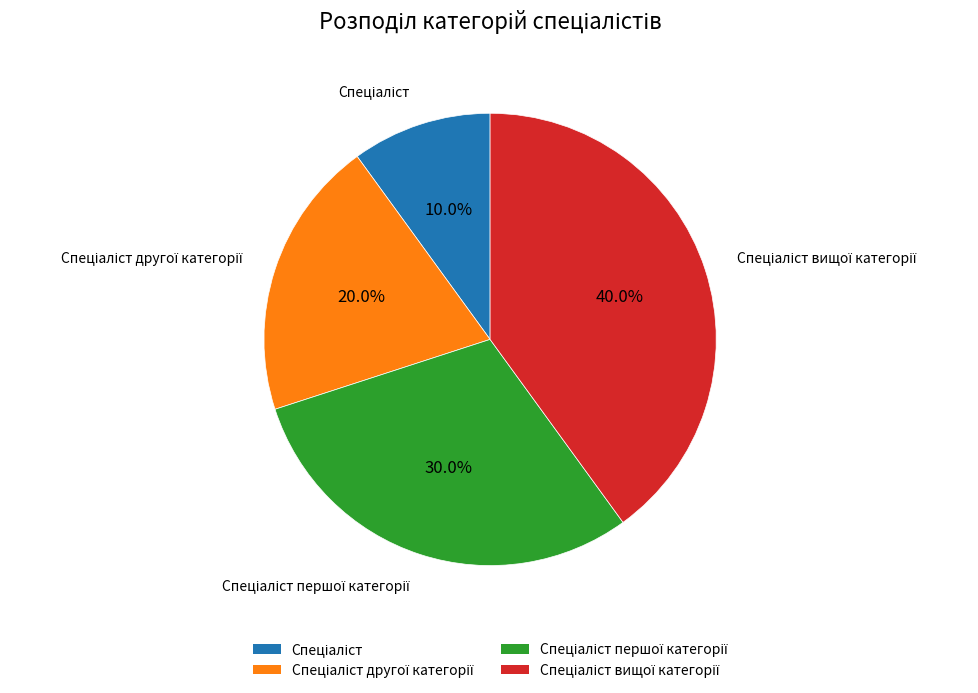

Is there a majority slice in this chart?

No